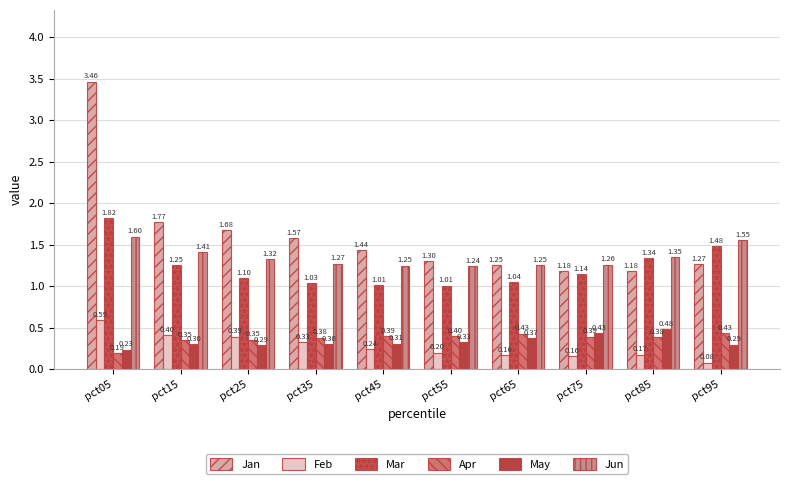

Between pct05 and pct15, which series saw the biggest shift?

Jan